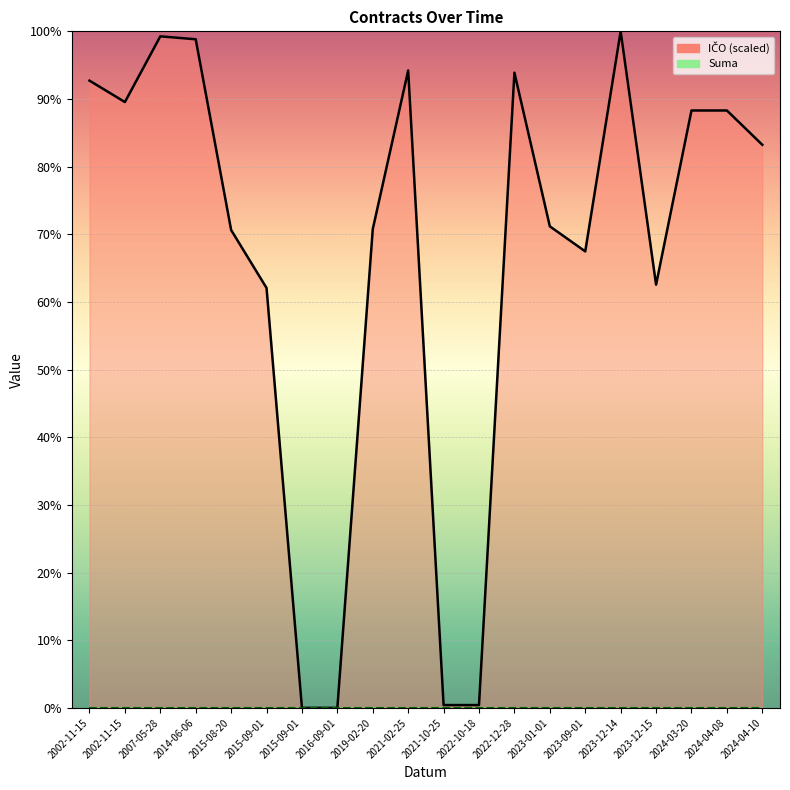

Reading left to right, what are all the values shown in this chart?

92.7	89.5	99.3	98.8	70.6	62.1	0.0	0.0	70.8	94.2	0.4	0.4	93.9	71.2	67.5	100.0	62.6	88.3	88.3	83.2